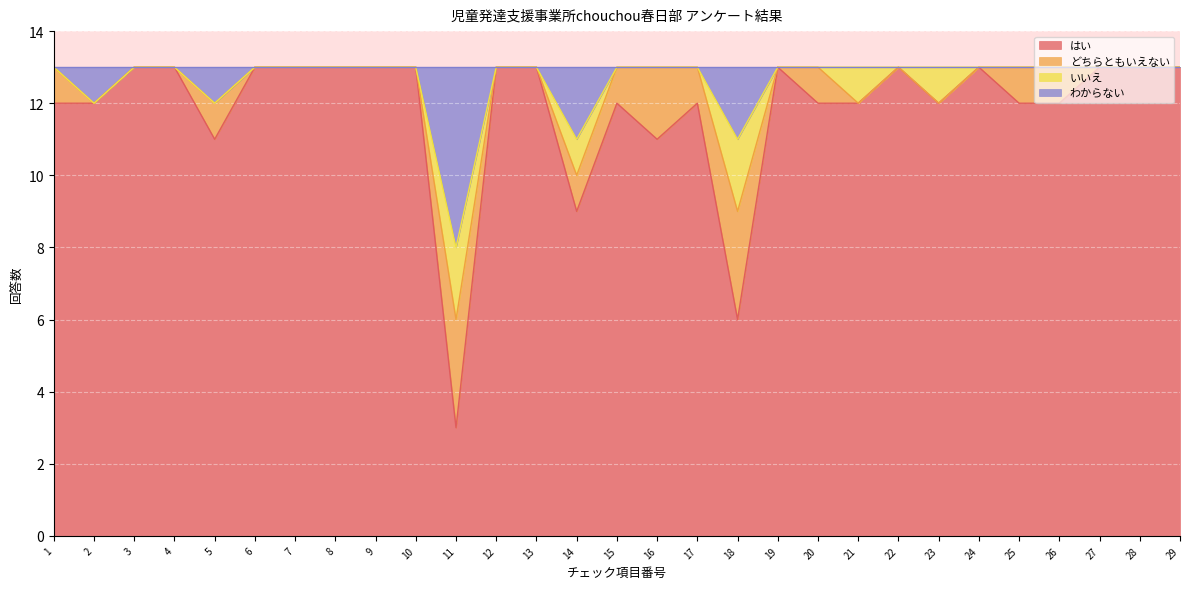

True or false: はい and わからない intersect in this chart.

False